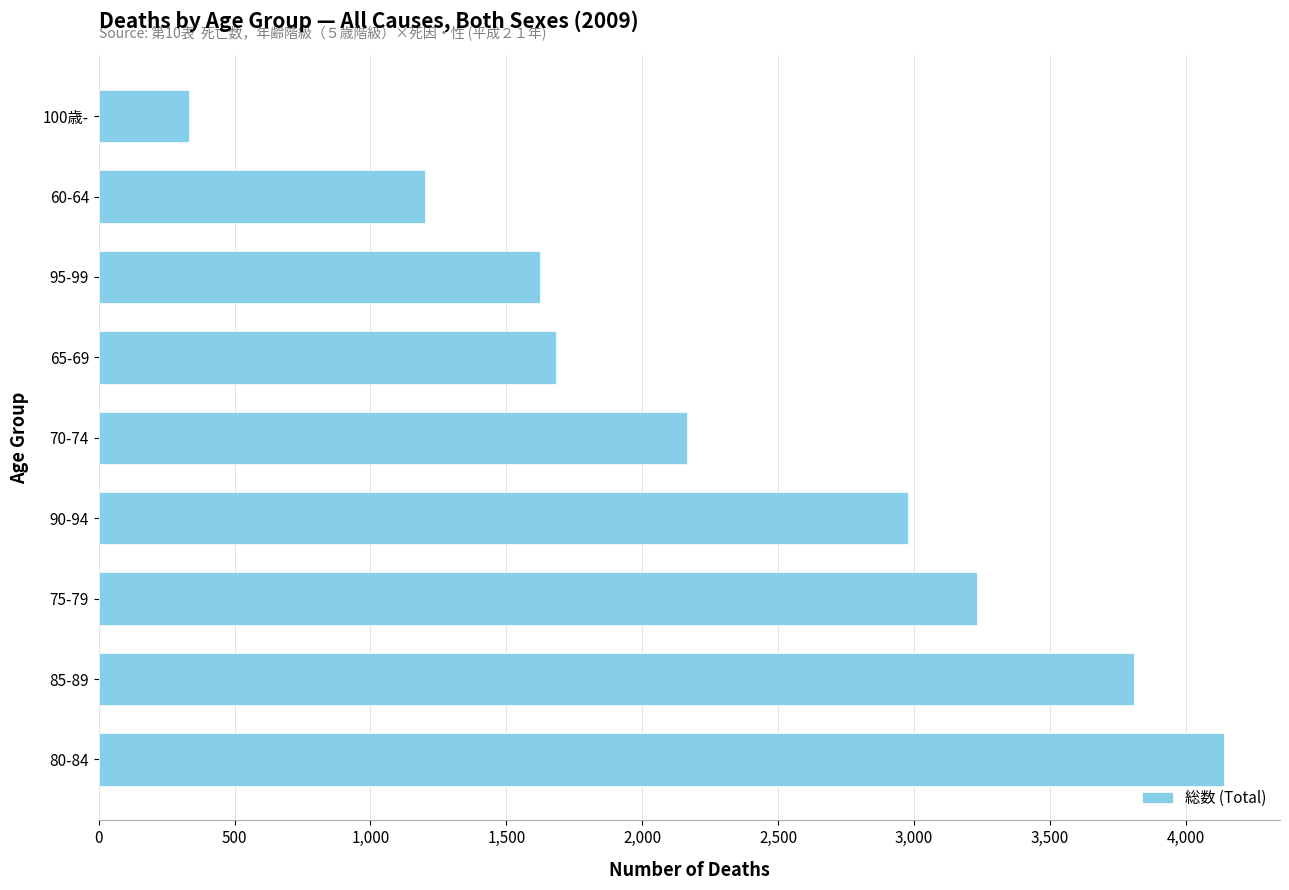

At which label is the value closest to 2236?

70-74